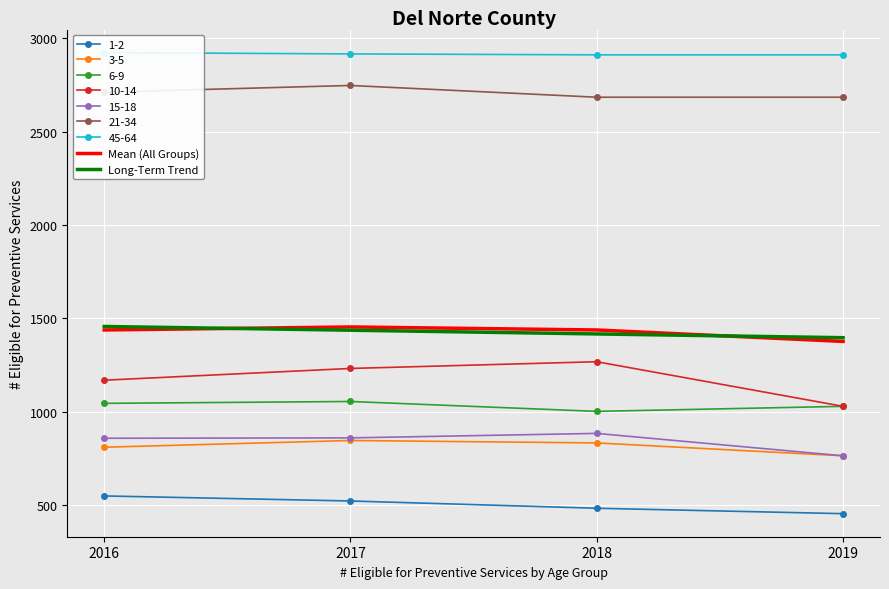

What is the minimum value for 3-5?

763.0